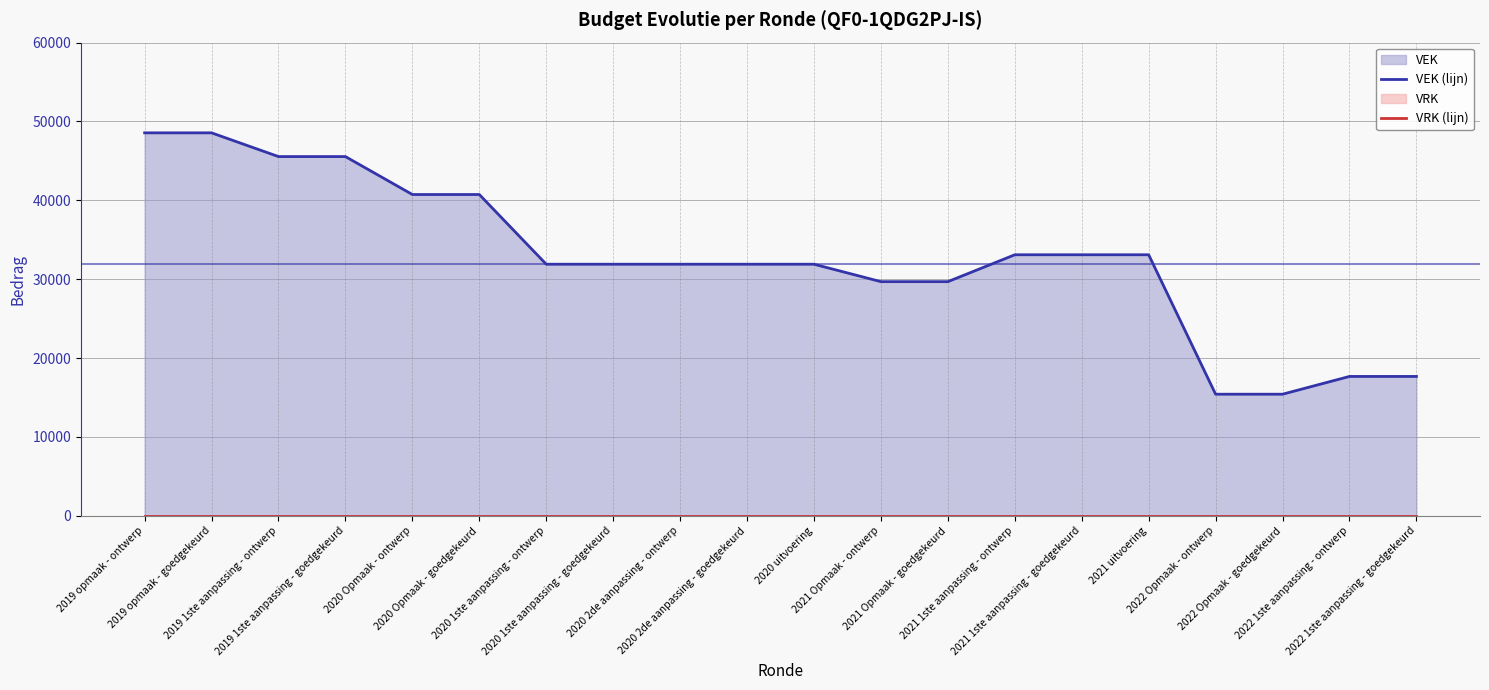

Between 2021 1ste aanpassing - ontwerp and 2022 1ste aanpassing - ontwerp, which series saw the biggest shift?

VEK (lijn)